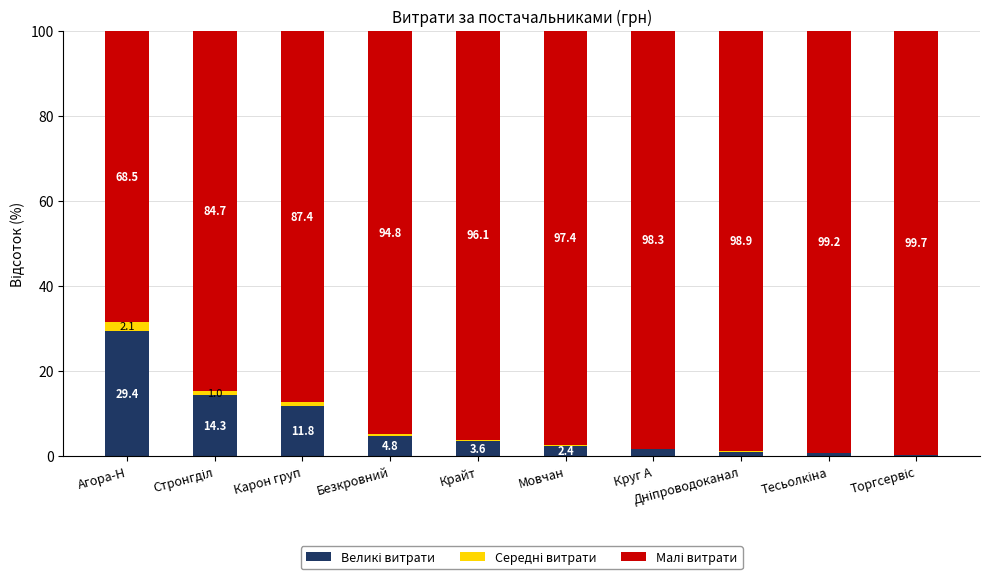

What is the total value across all series at Мовчан?

100.0